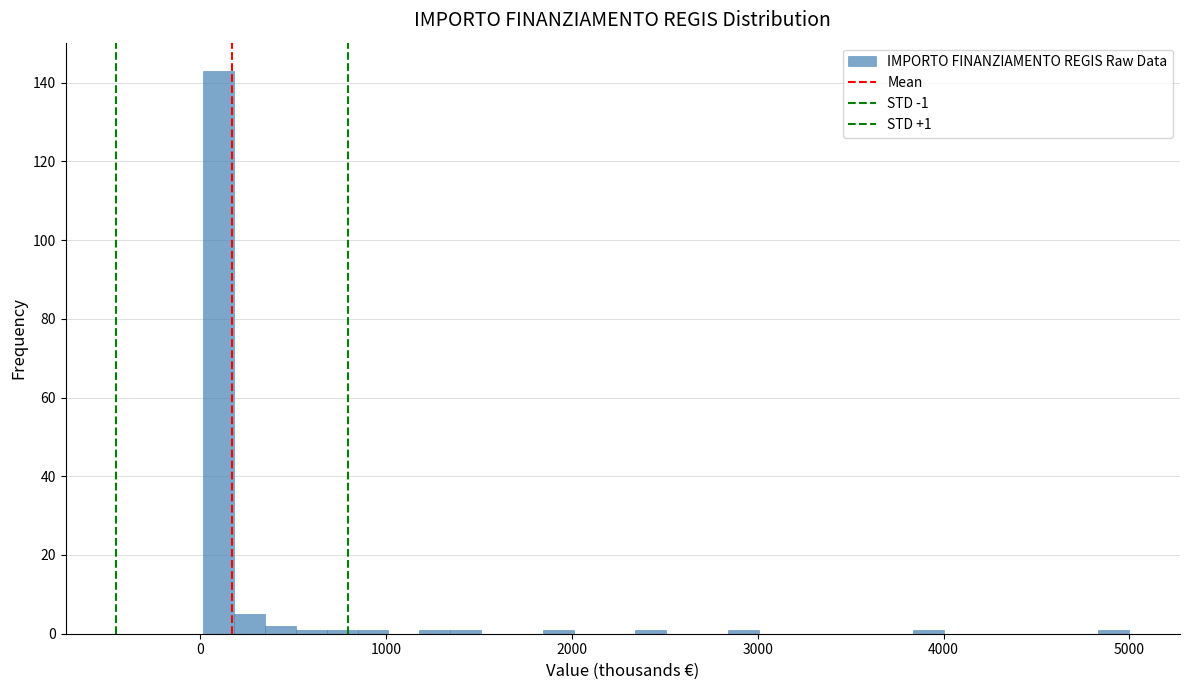

Read against the x-axis, roughly where is the centre of the tallest bar?

100